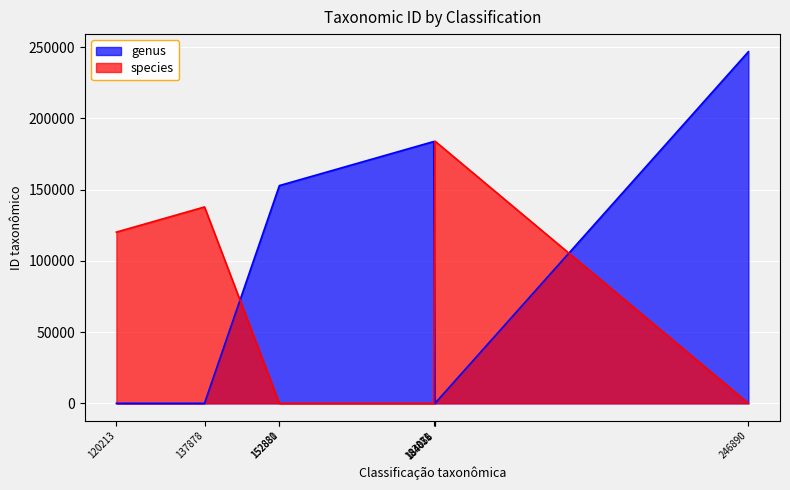

How many distinct data groups are displayed?

2